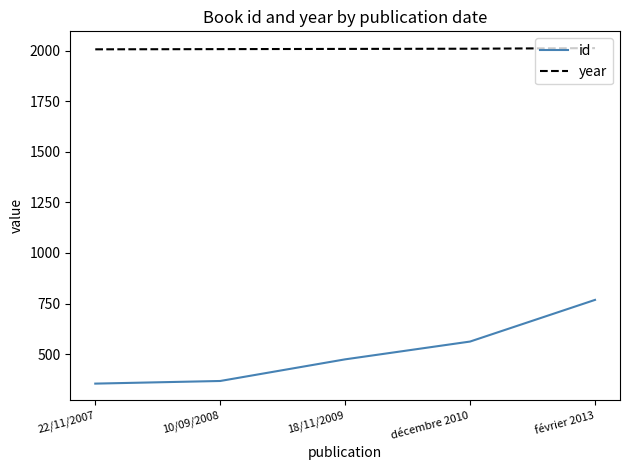

What is the minimum value shown in the chart?

354